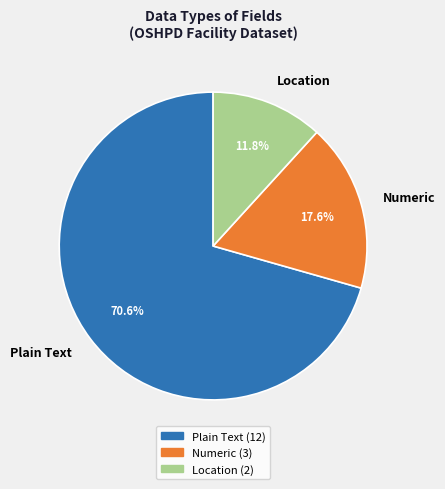

Is there any slice that represents more than half of the pie?

Yes